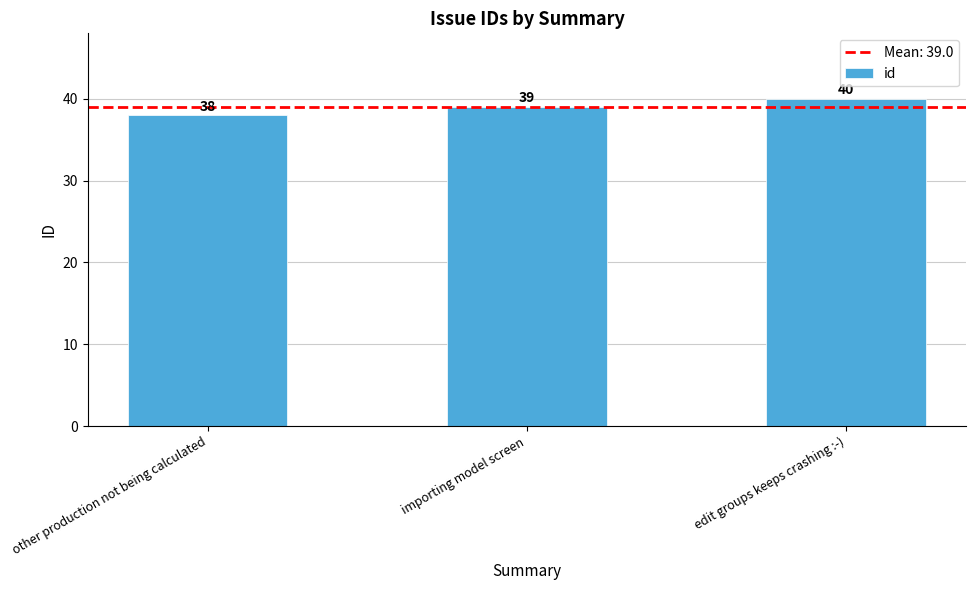

How many series are shown in this chart?

1